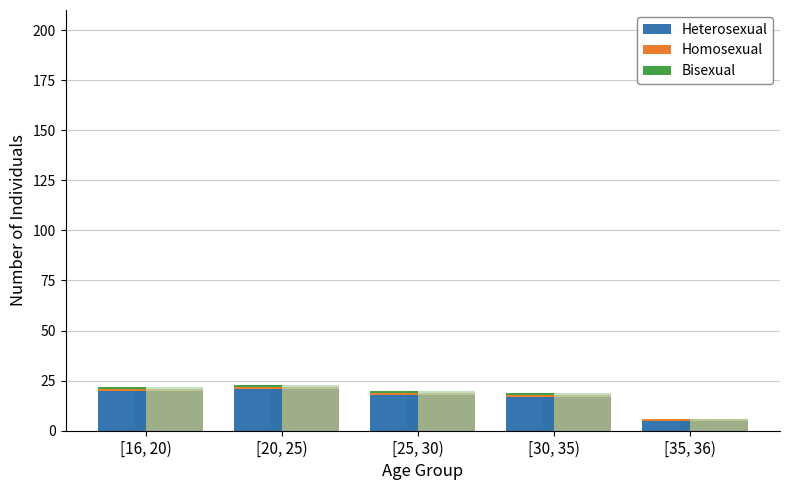

What is the total value across all series at [16, 20)?

22